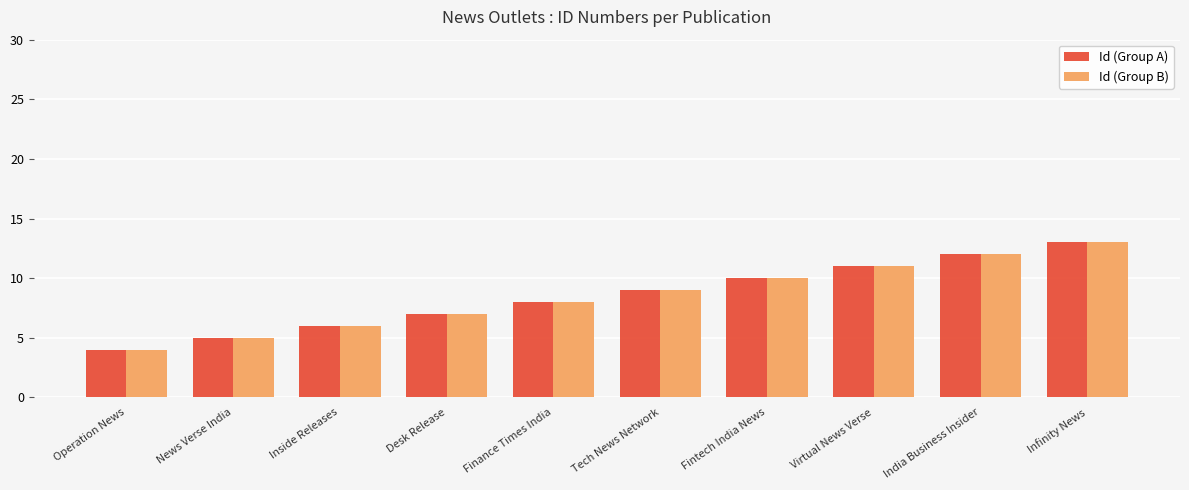

What is the label of the 9th bar from the left?

India Business Insider